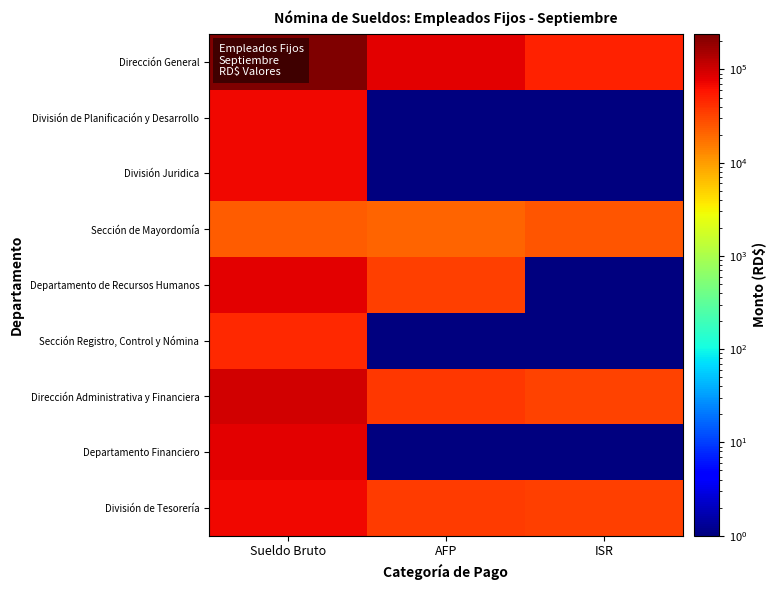

Reading right to left, list all the values displayed in this chart.

Dirección General: ISR=50000	AFP=80000	Sueldo Bruto=240000
División de Planificación y Desarrollo: ISR=1	AFP=1	Sueldo Bruto=70000
División Juridica: ISR=1	AFP=1	Sueldo Bruto=70000
Sección de Mayordomía: ISR=25000	AFP=21000	Sueldo Bruto=23000
Departamento de Recursos Humanos: ISR=1	AFP=34000	Sueldo Bruto=80000
Sección Registro, Control y Nómina: ISR=1	AFP=1	Sueldo Bruto=45000
Dirección Administrativa y Financiera: ISR=32000	AFP=38000	Sueldo Bruto=100000
Departamento Financiero: ISR=1	AFP=1	Sueldo Bruto=80000
División de Tesorería: ISR=34000	AFP=36000	Sueldo Bruto=70000